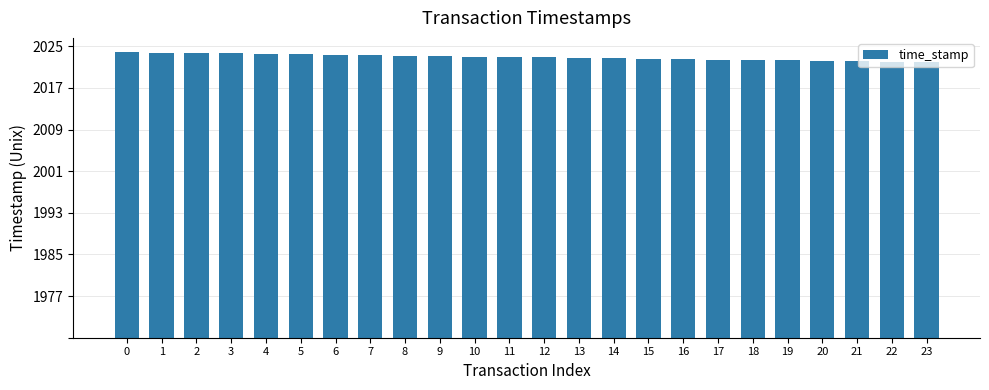

The value at 5 is 1701772516. True or false?

True